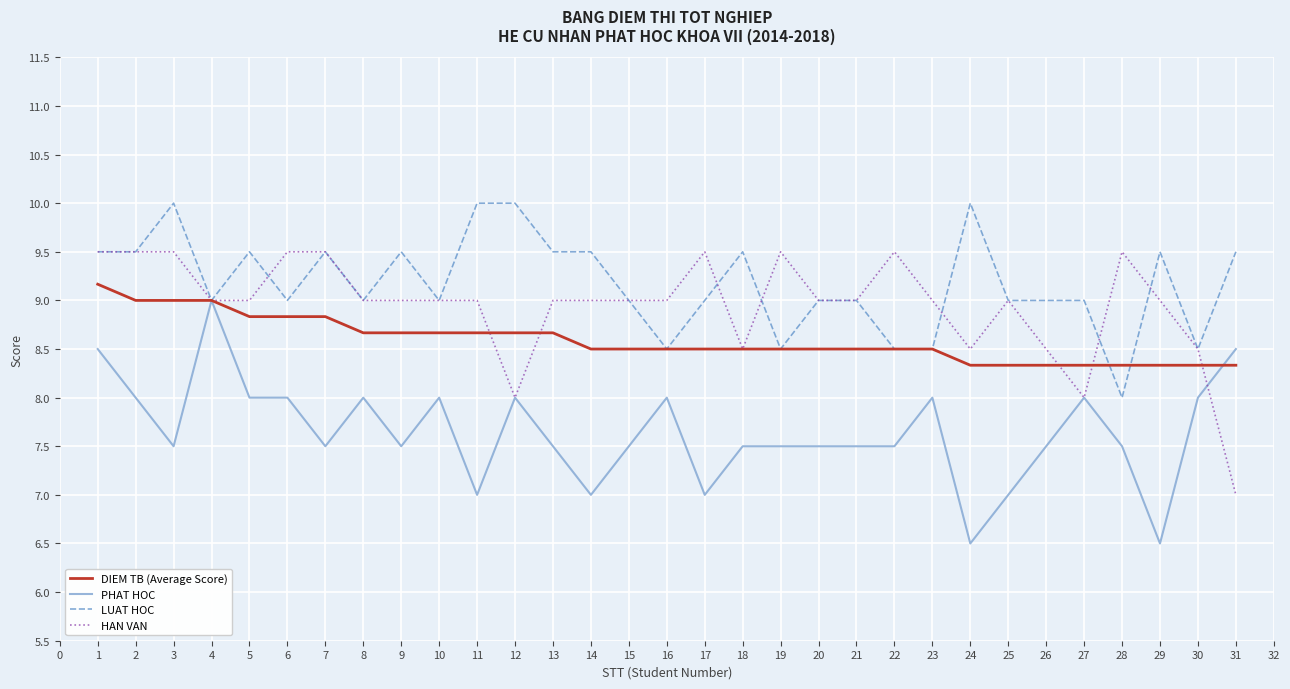

Does the chart have visible grid lines?

Yes